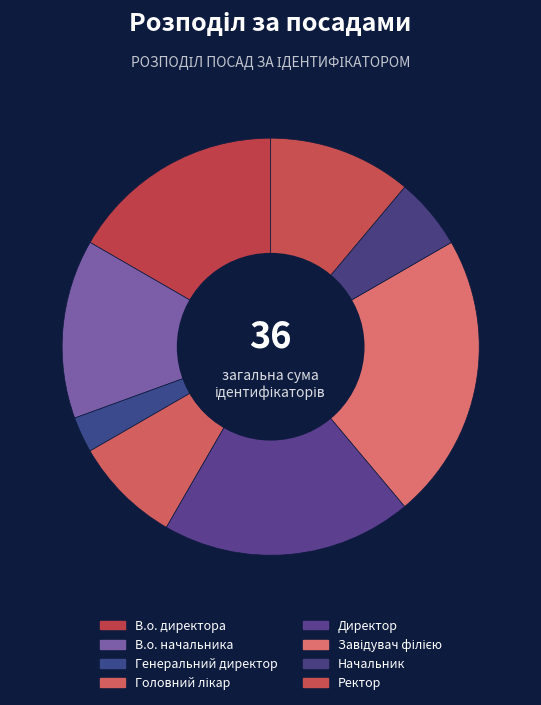

To the nearest percent, what is the average slice percentage?

12%